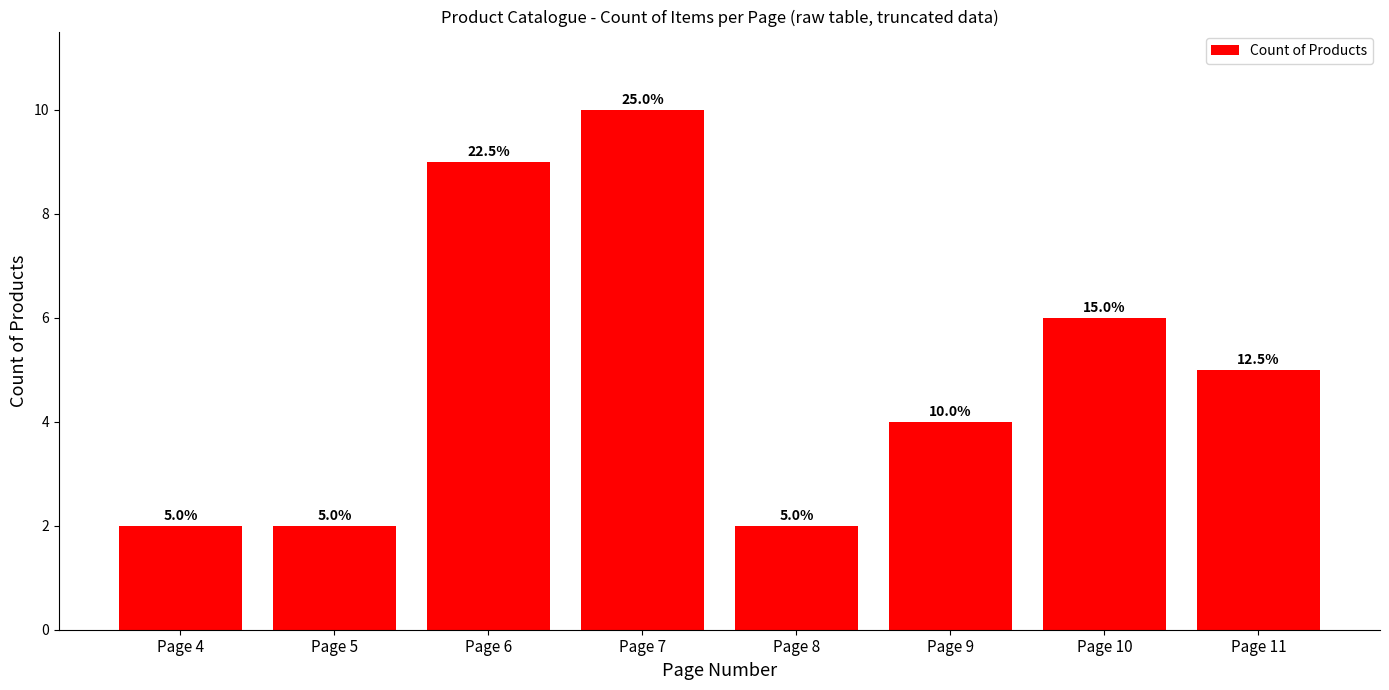

The value at Page 4 is 2. True or false?

True